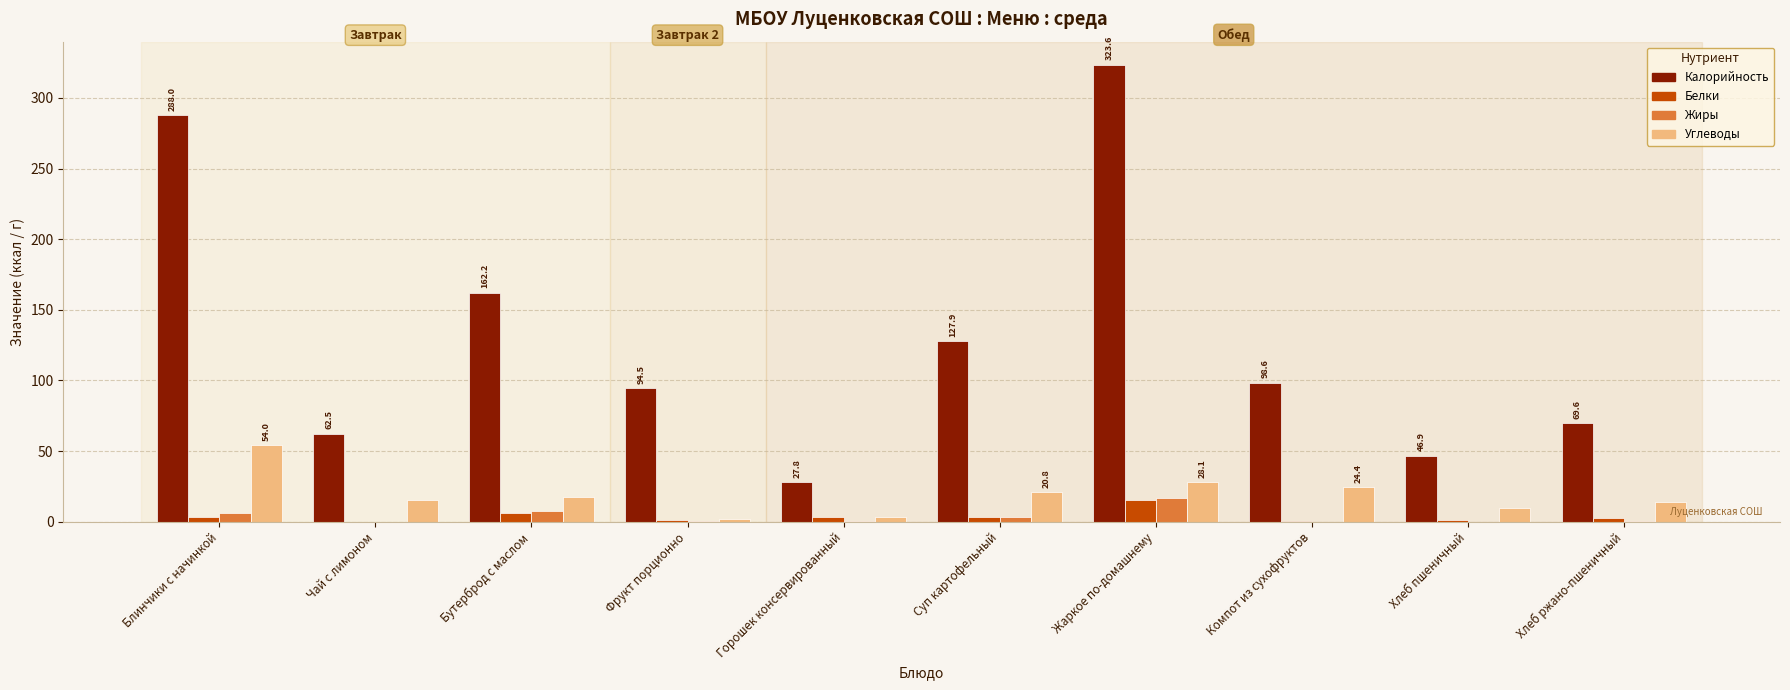

Which series changed the most between Блинчики с начинкой and Горошек консервированный?

Калорийность